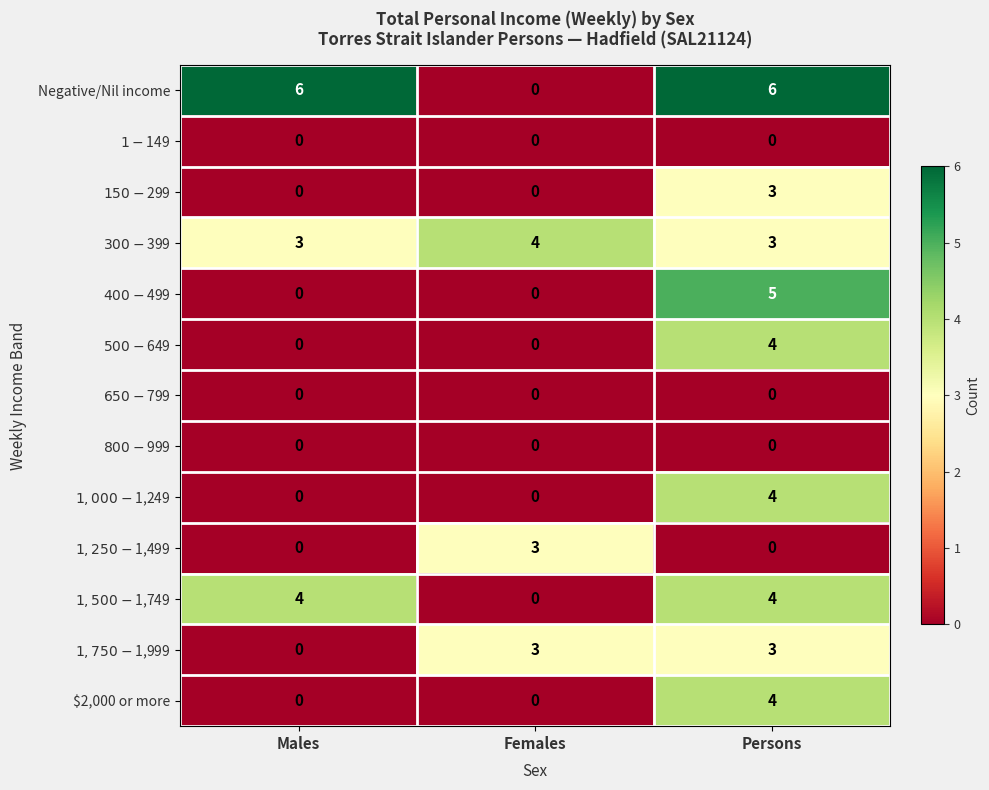

At how many categories does at least one series exceed 3?

3